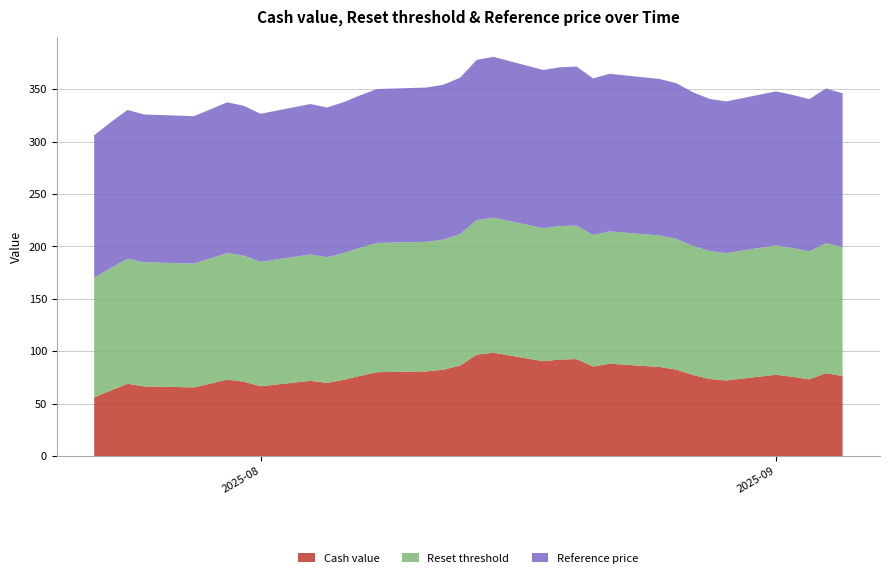

Reading left to right, transcribe all the data shown in this chart.

Cash value: 2025-07-22=56.1	2025-07-23=62.6	2025-07-24=69.0	2025-07-25=66.5	2025-07-28=65.6	2025-07-30=73.0	2025-07-31=71.1	2025-08-01=66.7	2025-08-04=71.8	2025-08-05=69.9	2025-08-06=72.8	2025-08-07=76.6	2025-08-08=80.1	2025-08-11=80.9	2025-08-12=82.5	2025-08-13=86.5	2025-08-14=96.8	2025-08-15=98.7	2025-08-18=90.6	2025-08-19=92.2	2025-08-20=92.6	2025-08-21=85.5	2025-08-22=88.2	2025-08-25=85.0	2025-08-26=82.6	2025-08-27=77.4	2025-08-28=73.6	2025-08-29=72.2	2025-09-01=77.7	2025-09-02=75.6	2025-09-03=73.2	2025-09-04=79.1	2025-09-05=76.4
Reset threshold: 2025-07-22=114.2	2025-07-23=116.8	2025-07-24=119.2	2025-07-25=118.4	2025-07-28=118.1	2025-07-30=120.8	2025-07-31=120.1	2025-08-01=118.7	2025-08-04=120.5	2025-08-05=119.9	2025-08-06=120.9	2025-08-07=122.2	2025-08-08=123.3	2025-08-11=123.6	2025-08-12=124.1	2025-08-13=125.3	2025-08-14=128.4	2025-08-15=128.9	2025-08-18=126.8	2025-08-19=127.3	2025-08-20=127.4	2025-08-21=125.5	2025-08-22=126.3	2025-08-25=125.4	2025-08-26=124.7	2025-08-27=123.1	2025-08-28=122.0	2025-08-29=121.5	2025-09-01=123.4	2025-09-02=122.8	2025-09-03=122.0	2025-09-04=124.0	2025-09-05=123.1
Reference price: 2025-07-22=135.9	2025-07-23=139.1	2025-07-24=141.9	2025-07-25=140.9	2025-07-28=140.6	2025-07-30=143.8	2025-07-31=143.0	2025-08-01=141.2	2025-08-04=143.5	2025-08-05=142.8	2025-08-06=143.9	2025-08-07=145.4	2025-08-08=146.8	2025-08-11=147.2	2025-08-12=147.8	2025-08-13=149.2	2025-08-14=152.8	2025-08-15=153.4	2025-08-18=150.9	2025-08-19=151.5	2025-08-20=151.7	2025-08-21=149.3	2025-08-22=150.3	2025-08-25=149.3	2025-08-26=148.4	2025-08-27=146.6	2025-08-28=145.2	2025-08-29=144.7	2025-09-01=146.9	2025-09-02=146.2	2025-09-03=145.2	2025-09-04=147.6	2025-09-05=146.6